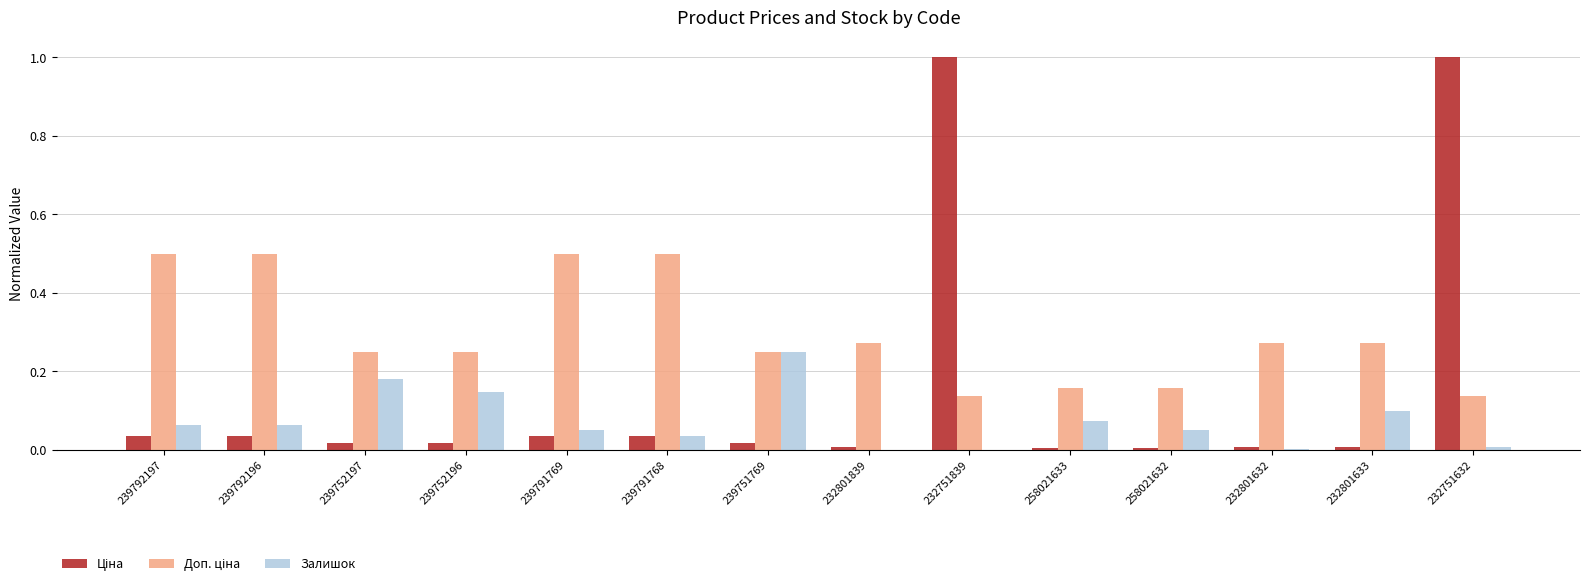

True or false: Залишок has a value of -0.2 at 232801839.

False